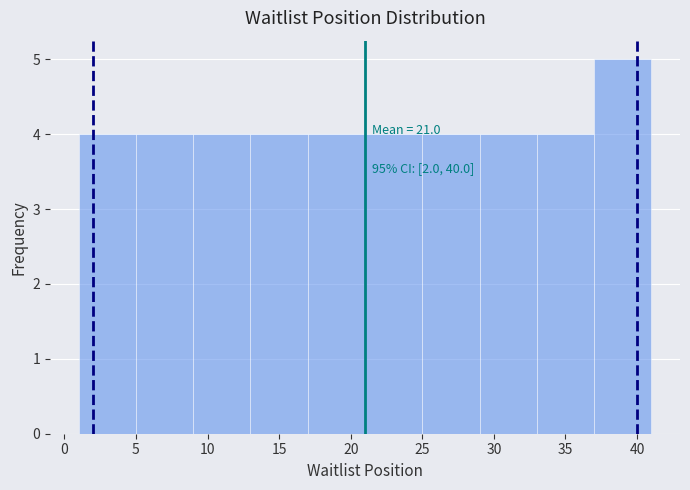

Over which range of the x-axis is the bar tallest?

37 to 41